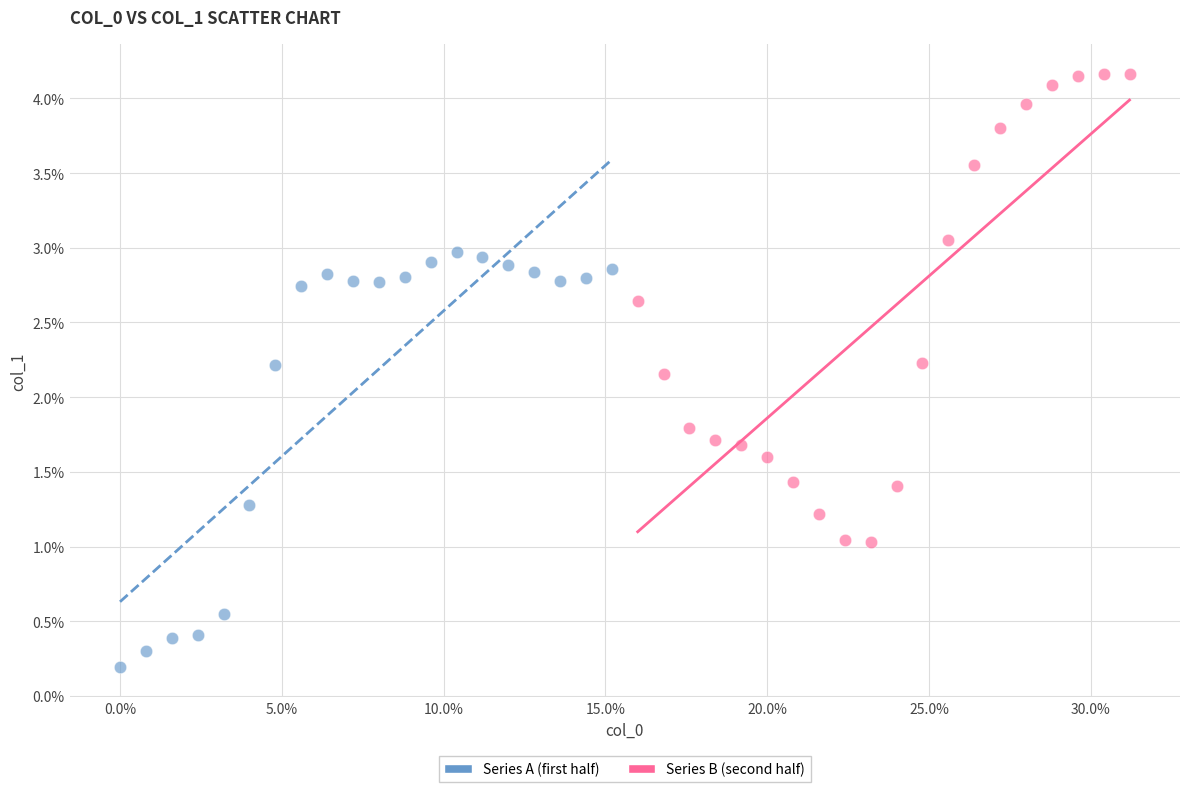

Which series reaches the maximum Y coordinate?

Series B (second half)